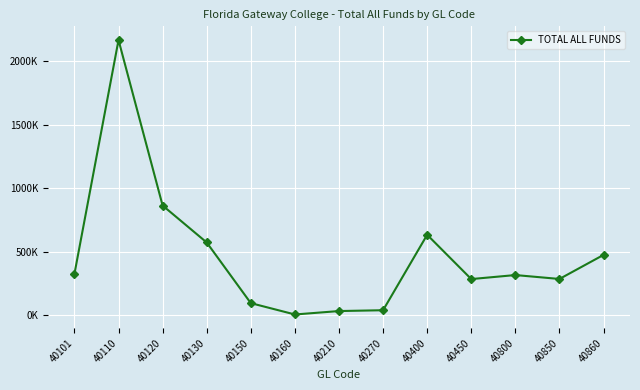

What value does the data have at 40160?

4025.9